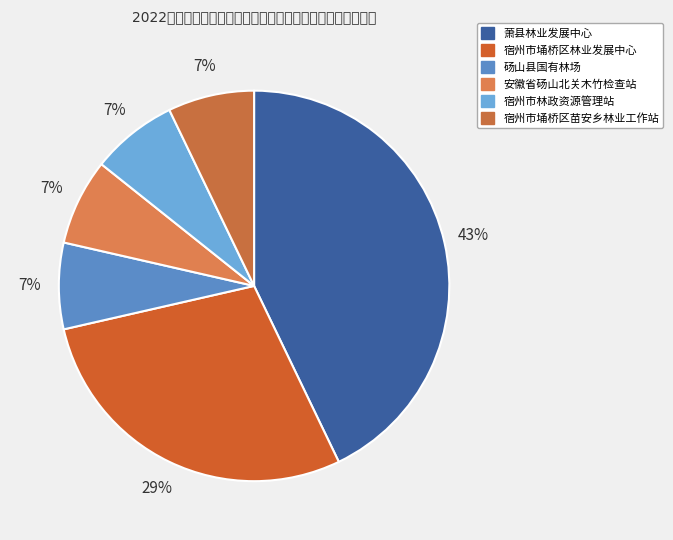

Count the number of slices in the pie.

6